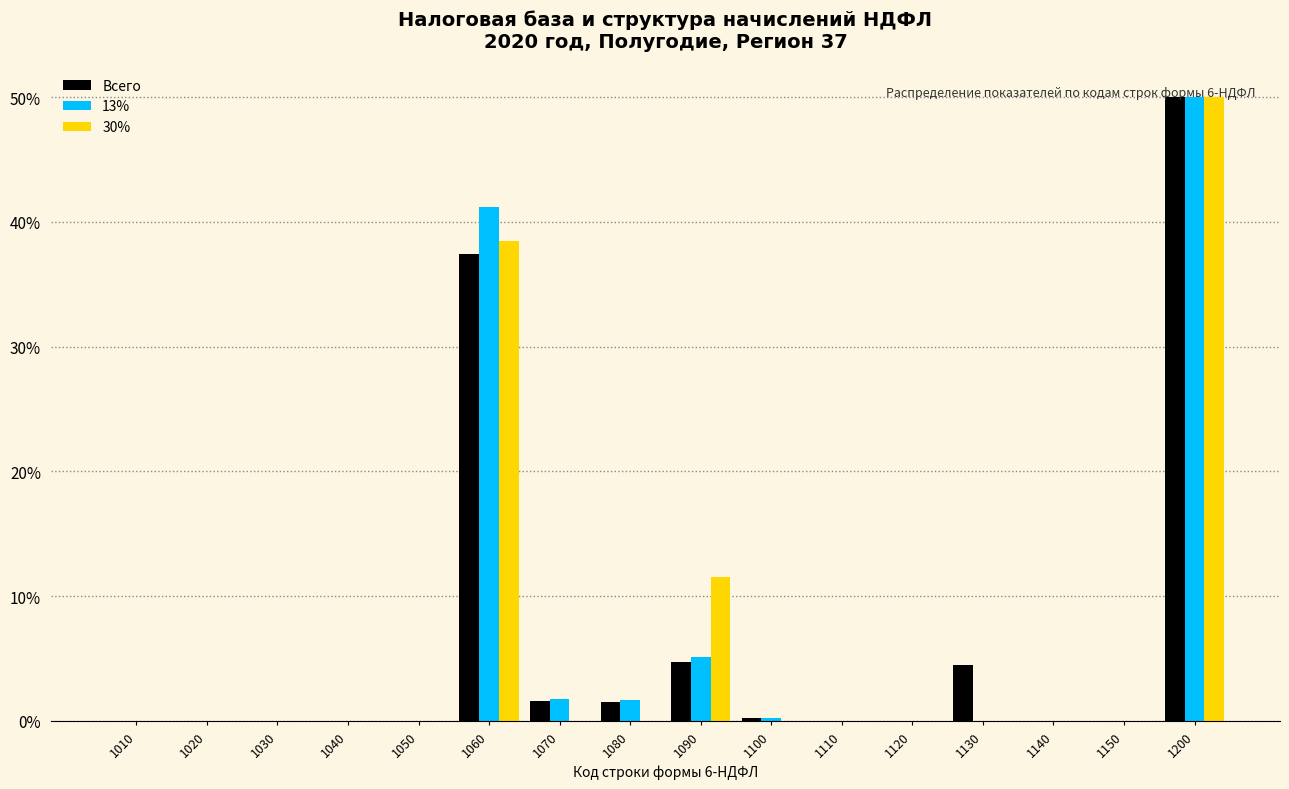

The value of 13% at 1110 is 0.0. True or false?

True